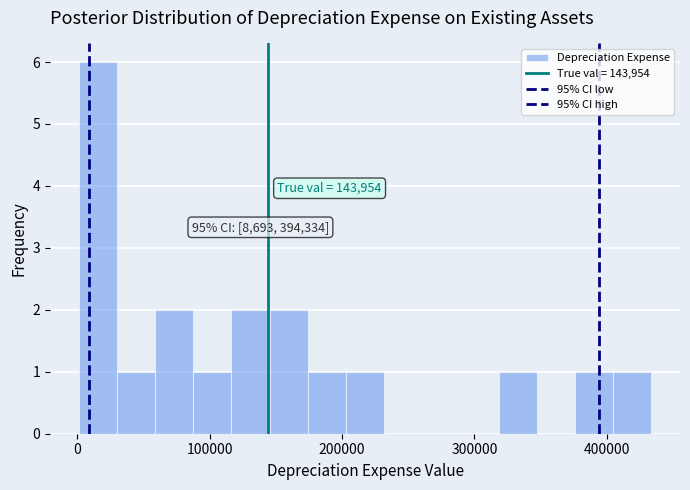

Around what value on the x-axis is the tallest bar? Give the approximate position of its centre, as read against the axis.

20000